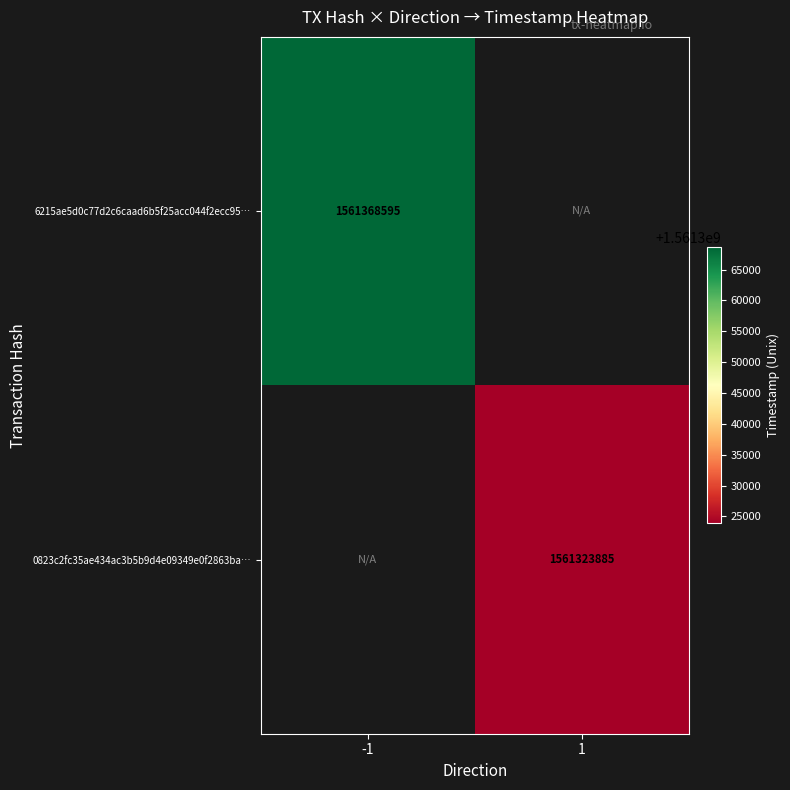

The 0823c2fc35ae434ac3b5b9d4e09349e0f2863ba… series shows 1561323885 at 1. True or false?

True